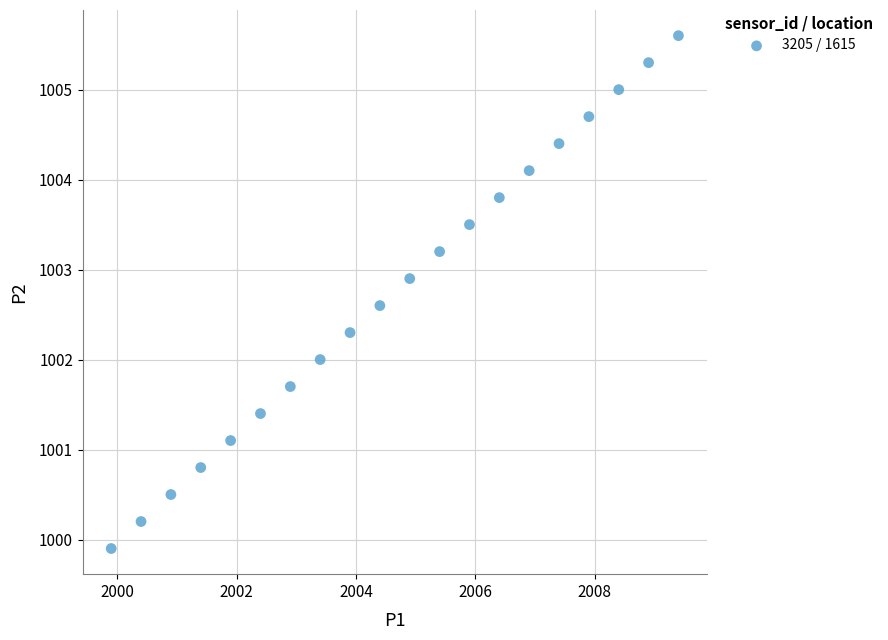

What is the range of Y values (max minus min)?

5.7